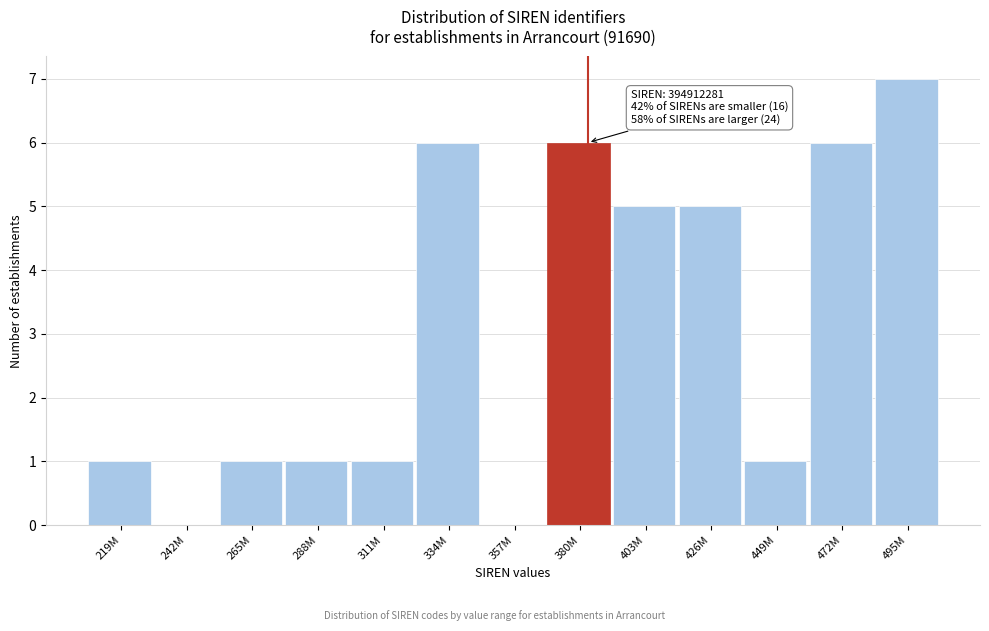

Reading left to right, list all the values displayed in this chart.

219M=1	242M=0	265M=1	288M=1	311M=1	334M=6	357M=0	380M=6	403M=5	426M=5	449M=1	472M=6	495M=7